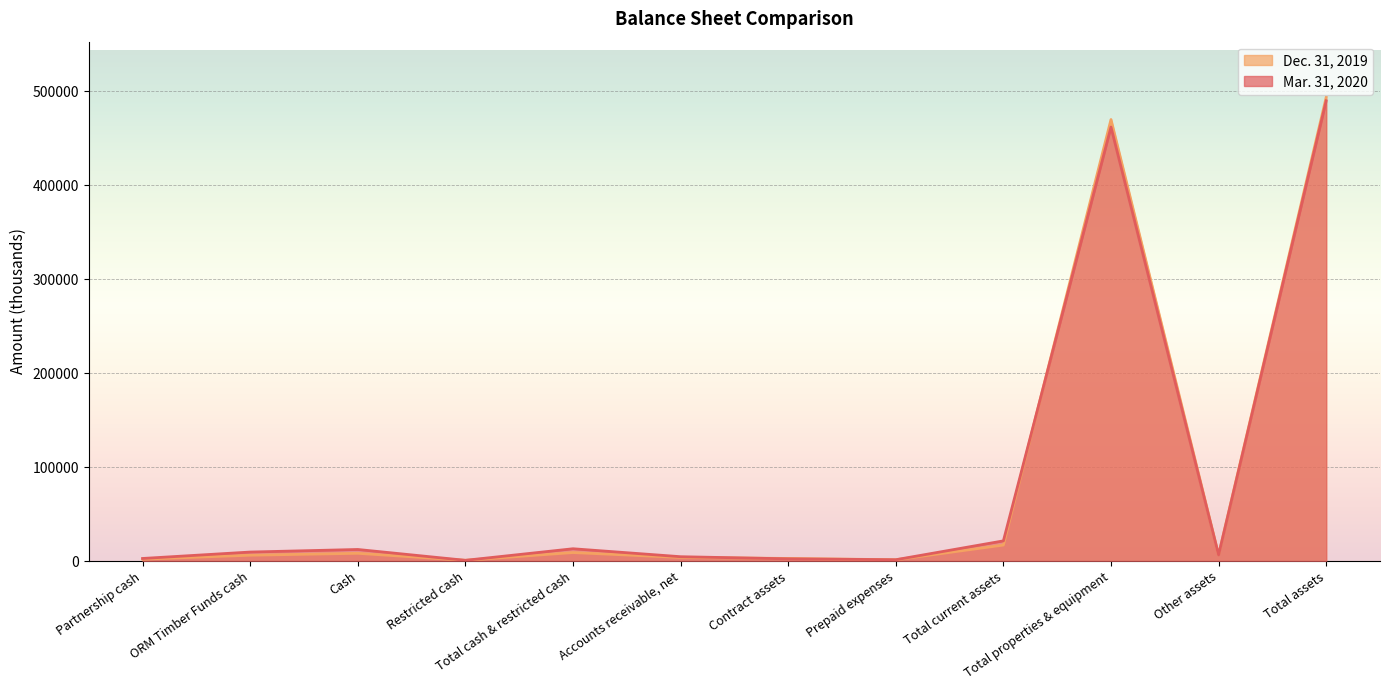

What value does the Dec. 31, 2019 series have at Restricted cash, to the nearest 50?

800